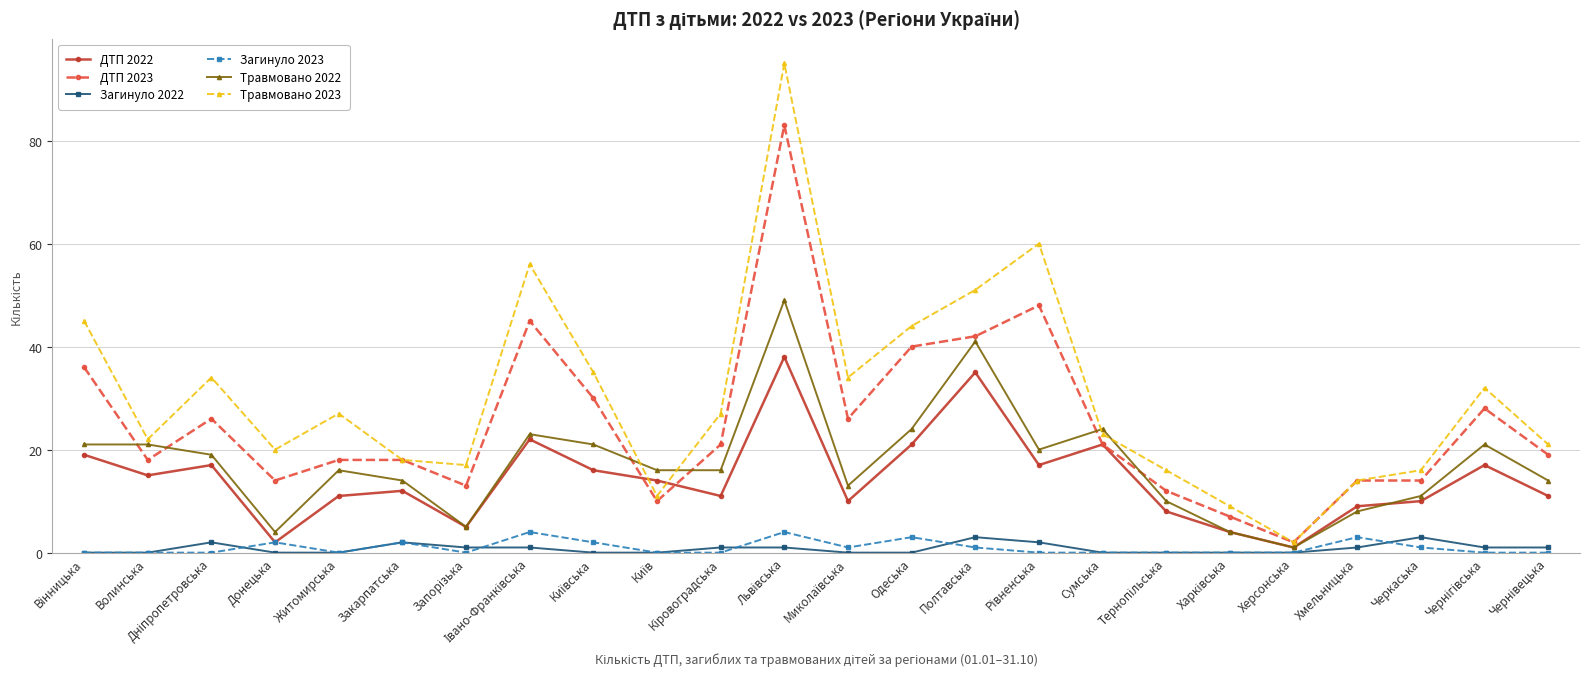

What is the label of the 10th point from the right?

Полтавська